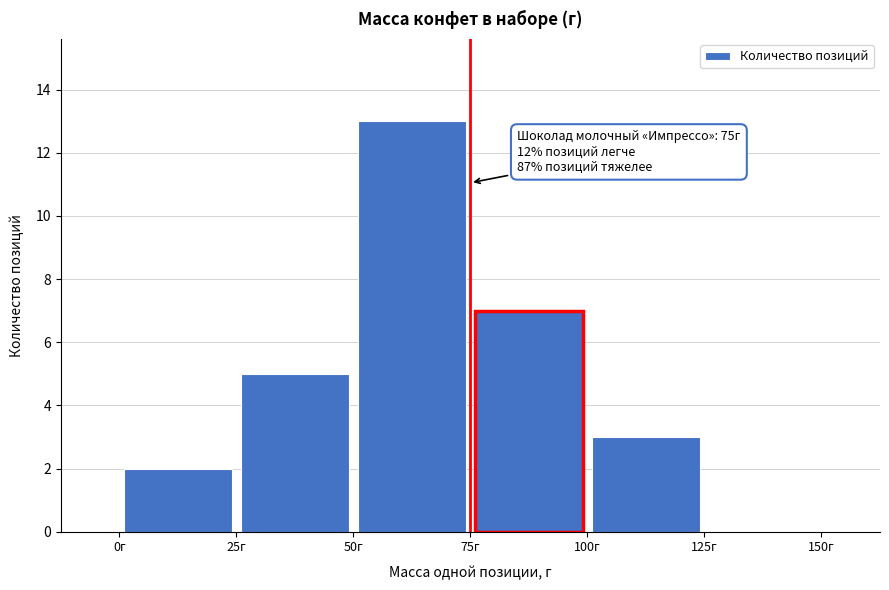

Which range on the x-axis has the tallest bar?

50 to 75